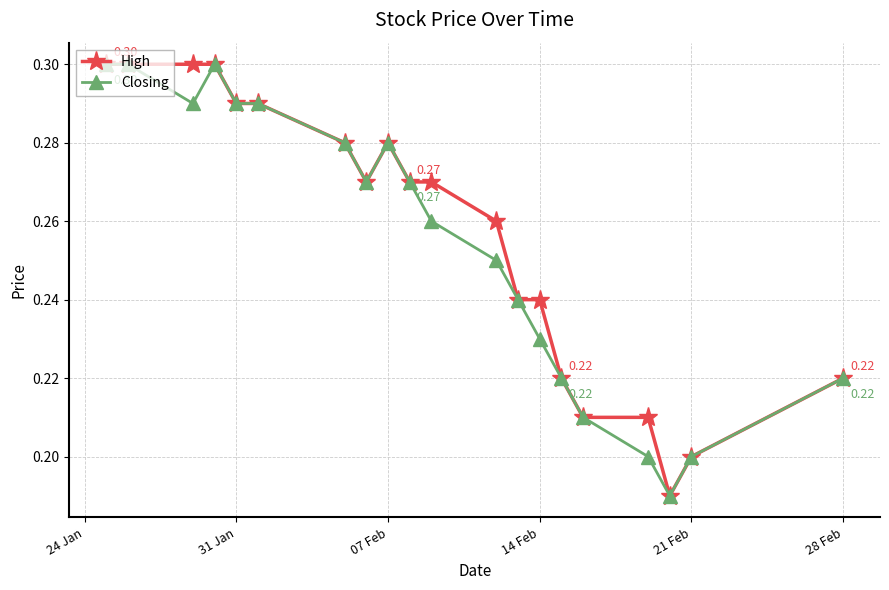

At how many categories does at least one series exceed 0?

20